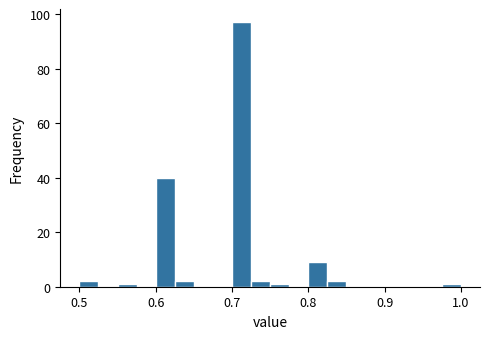

Around what value on the x-axis is the tallest bar? Give the approximate position of its centre, as read against the axis.

0.71